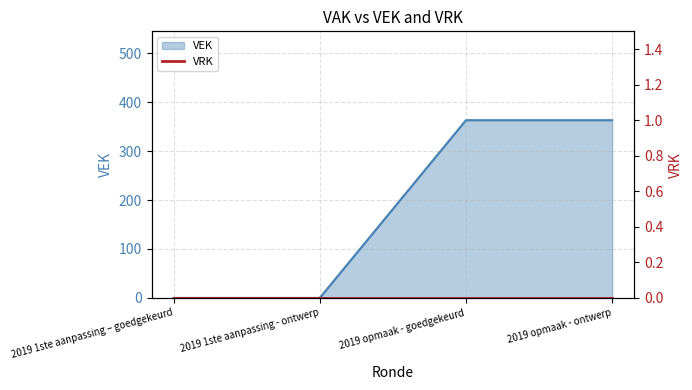

The value at 2019 1ste aanpassing - ontwerp is 0. True or false?

True